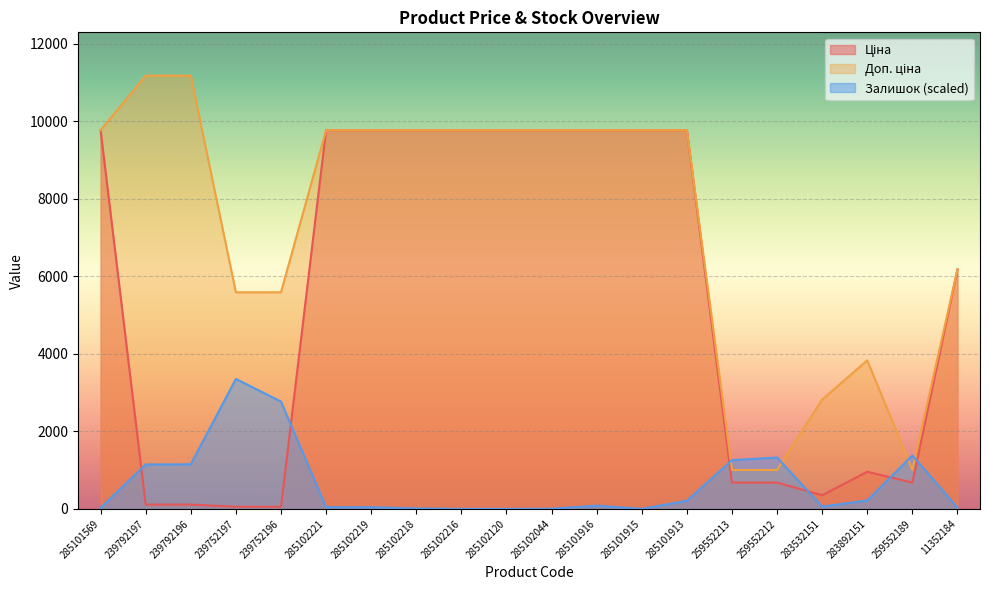

Where is Доп. ціна nearest to the value 6093?

11352184